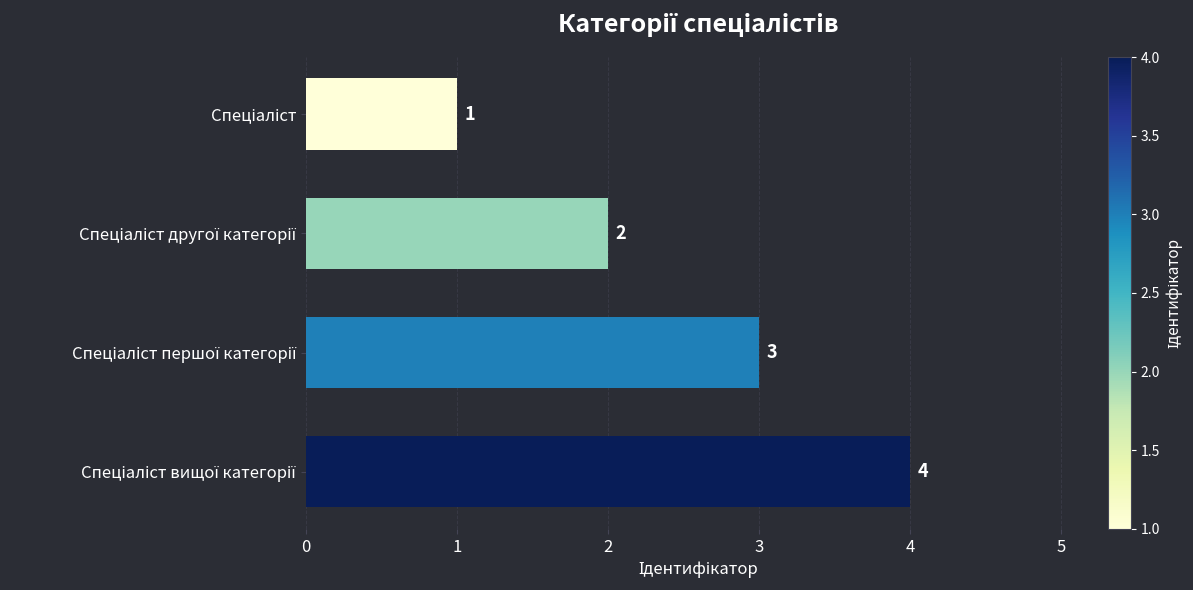

What is the difference between the second highest and minimum values?

2